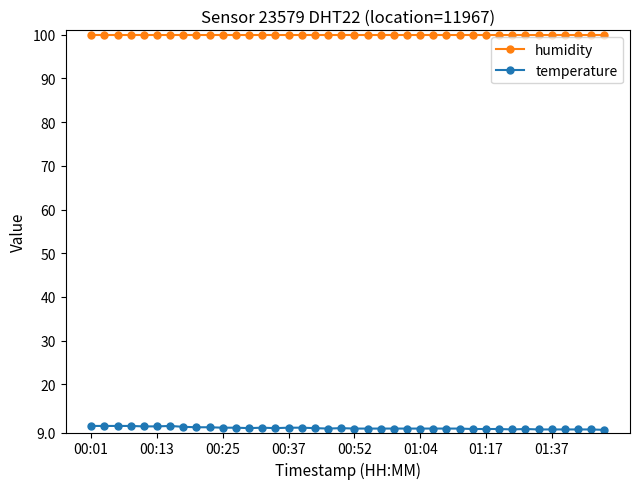

True or false: temperature and humidity intersect in this chart.

False